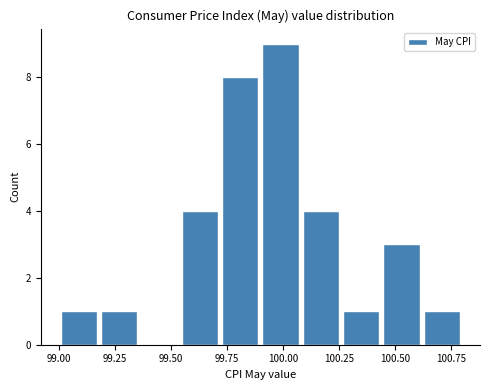

Read against the x-axis, roughly where is the centre of the tallest bar?

100.00